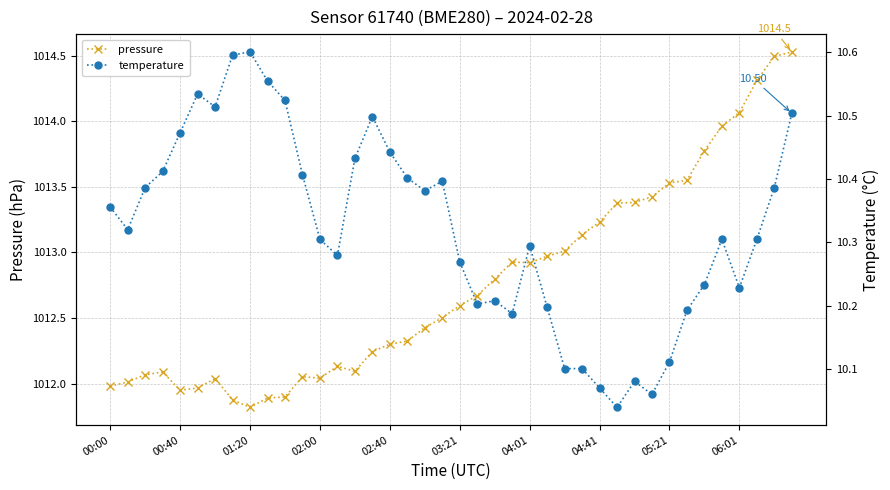

Which series has the widest spread of values?

pressure